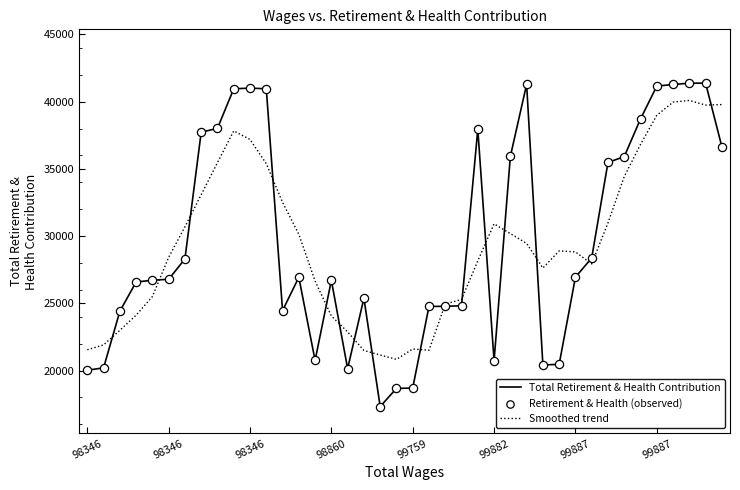

What is the minimum value shown in the chart?

17321